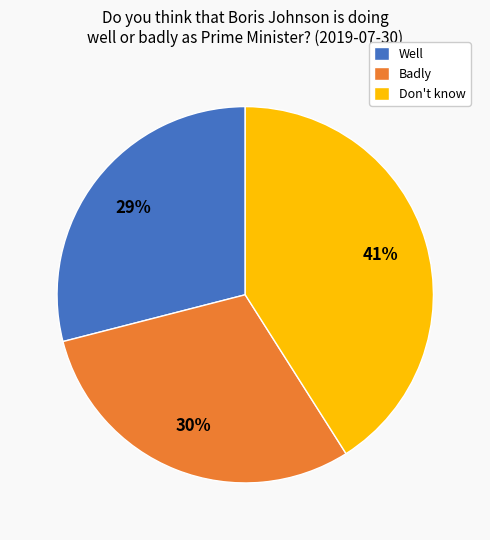

Count the number of slices in the pie.

3